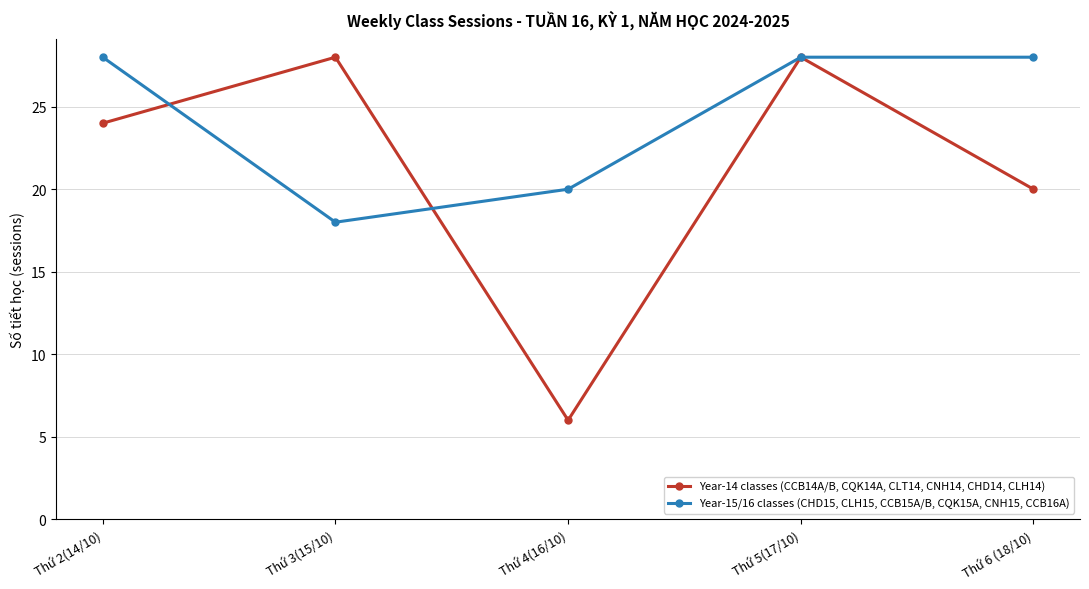

At which label is Year-14 classes (CCB14A/B, CQK14A, CLT14, CNH14, CHD14, CLH14) closest to 17?

Thứ 6 (18/10)